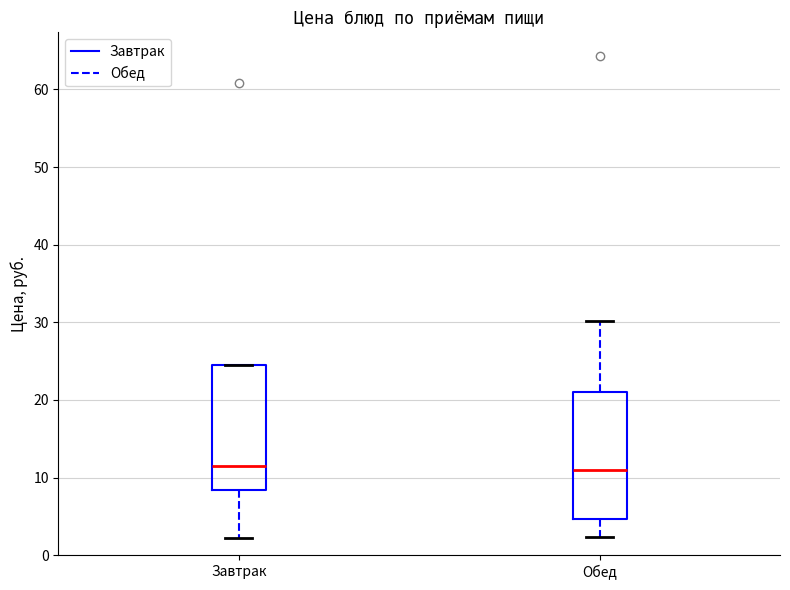

Reading left to right, transcribe this box plot: for each box, give where its median line is, the range the box spans, and where its two whiskers end, as read against the y-axis. The values are not printed on the chart, so give them approximately, as read against the axis.

Завтрак: median 12, box 8 to 25, whiskers 2 to 25
Обед: median 11, box 5 to 21, whiskers 2 to 30